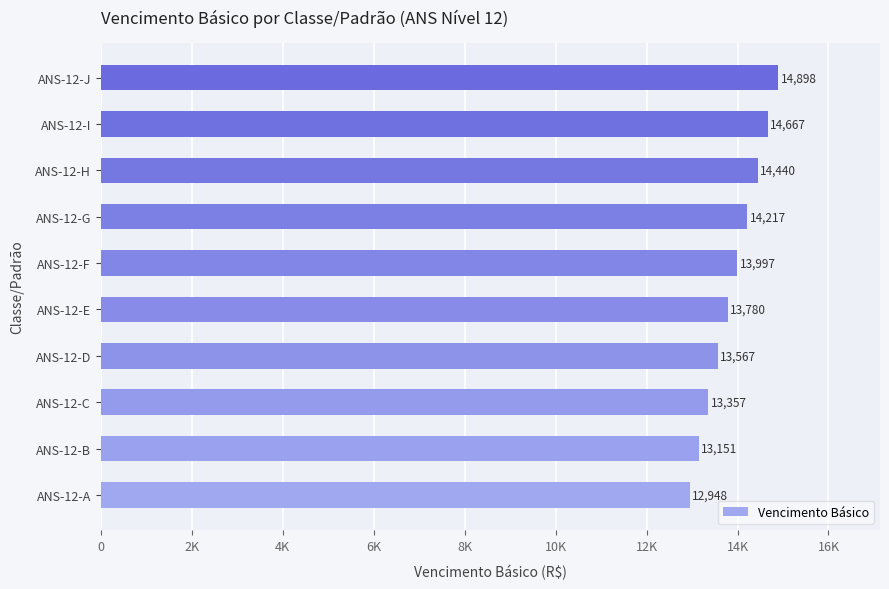

Are the bars horizontal?

Yes